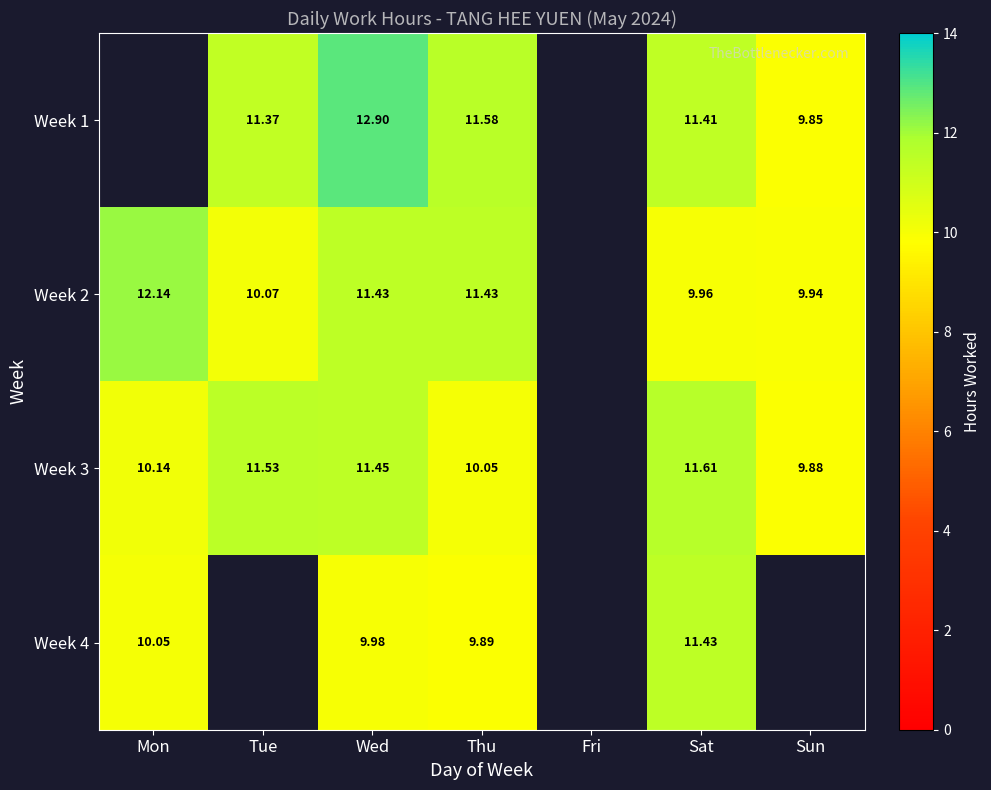

Is the value of Week 3 at Sat greater than the value of Week 4 at Wed?

Yes